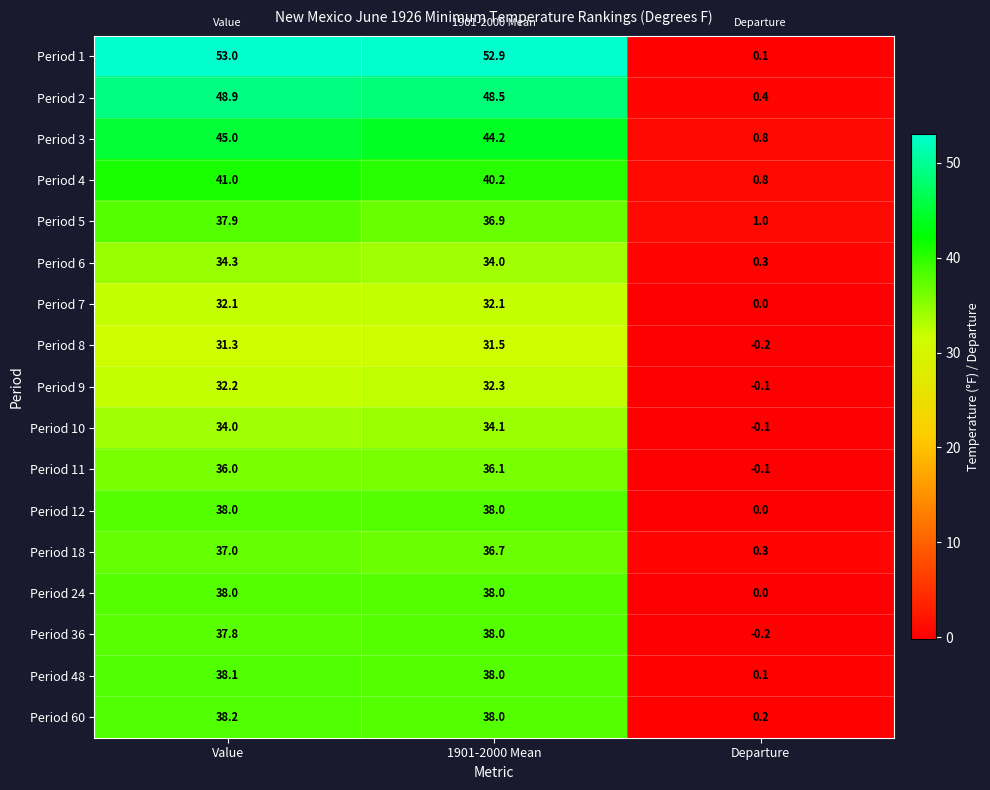

What is the difference between the highest and lowest values at Value?

21.7